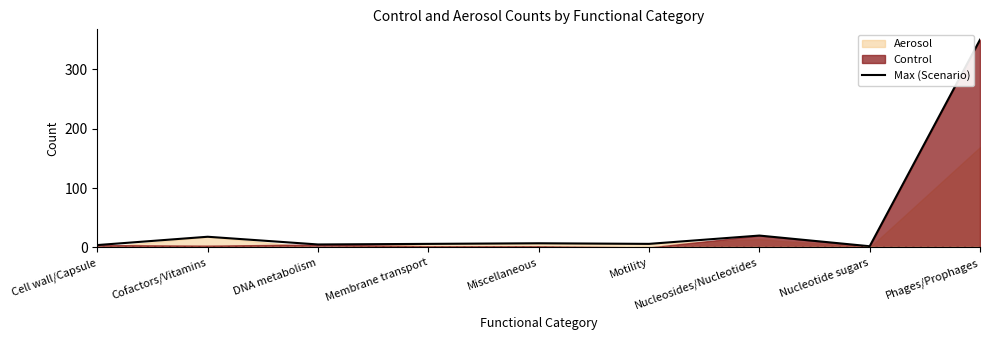

What is the difference between the maximum and second lowest values?

346